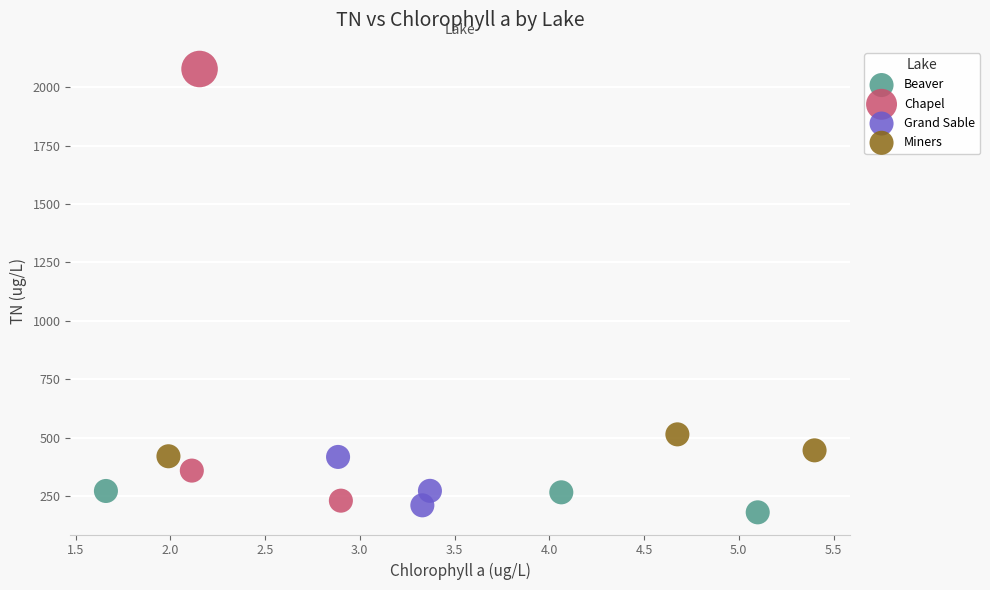

Which series reaches the maximum Y coordinate?

Chapel